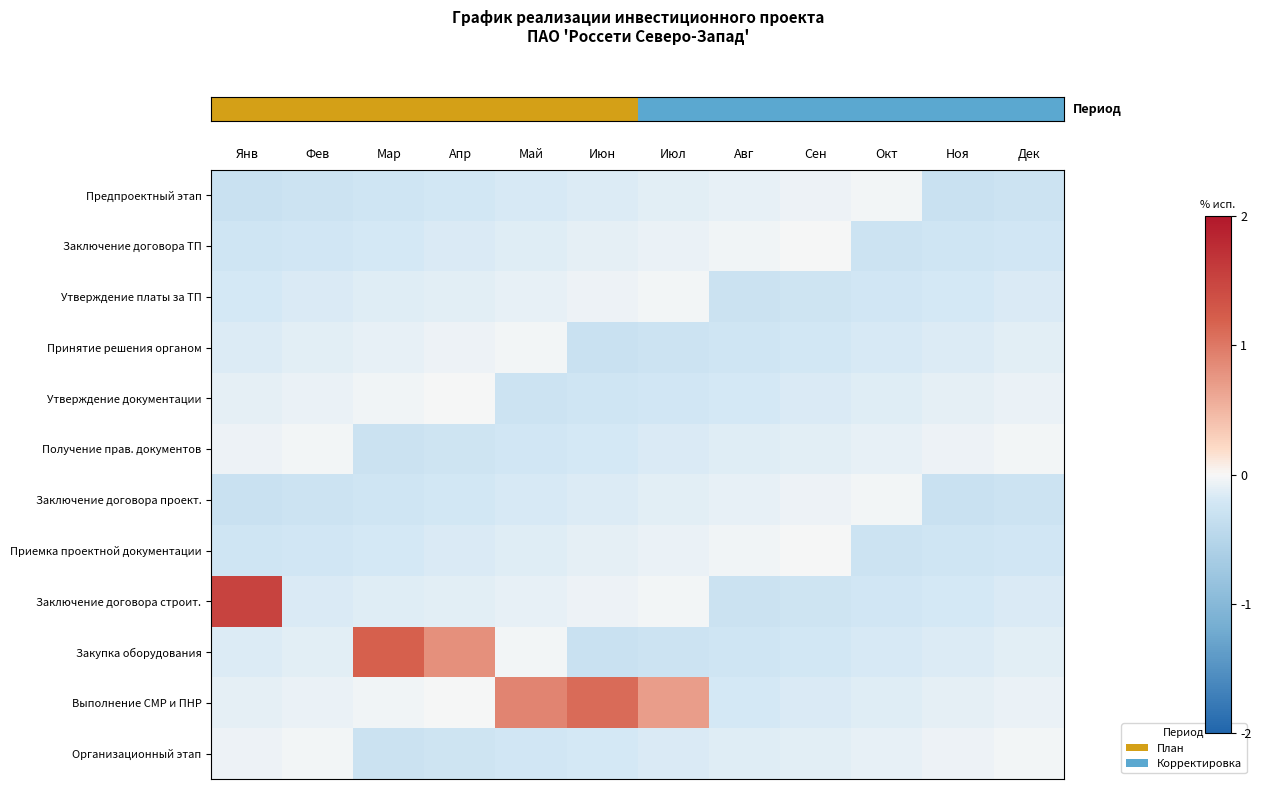

At how many categories does at least one series exceed 0?

6